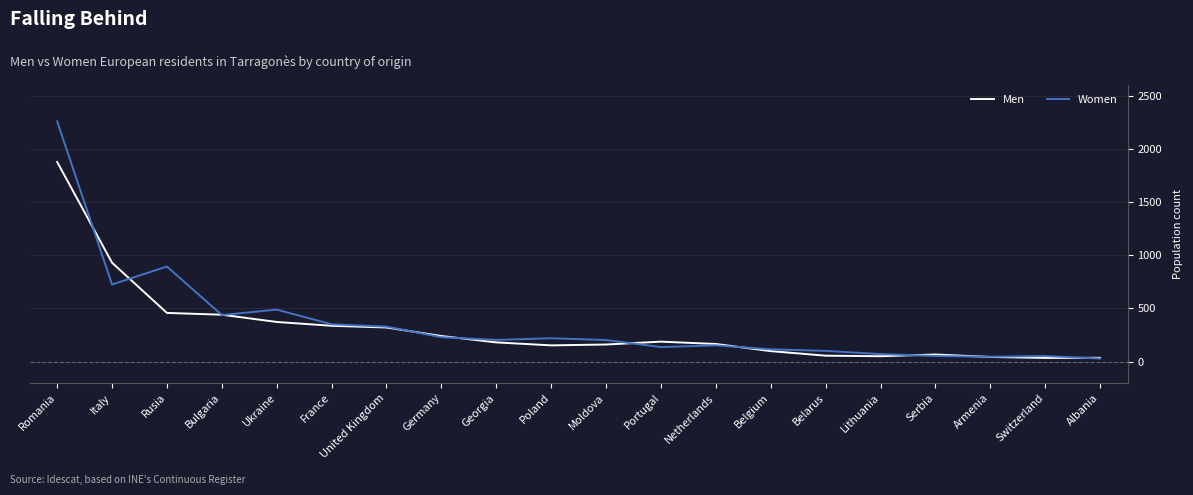

Which series has the largest total across all categories?

Women